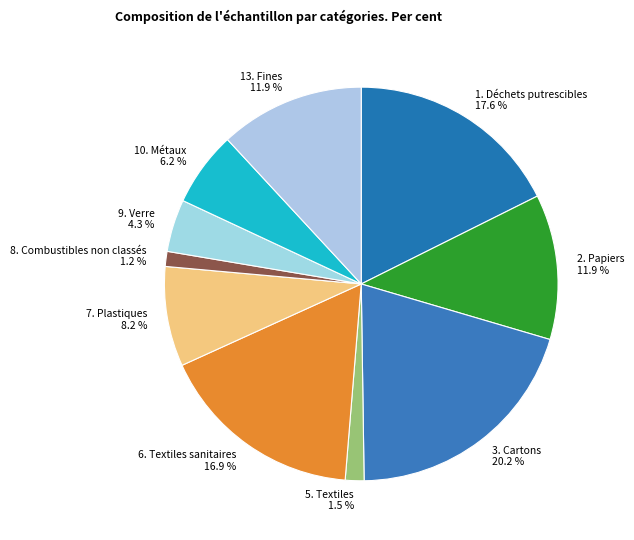

To the nearest percent, what is the difference between the largest and smallest slice percentages?

19%